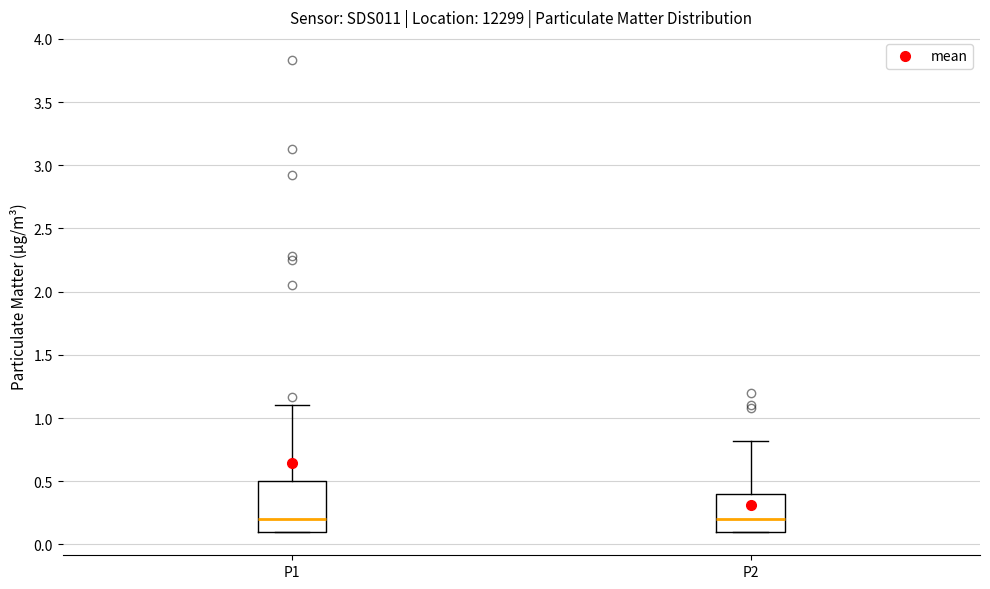

Where is the lower edge of the box for P1 on the y-axis? The values are not printed on the chart, so give them approximately, as read against the axis.

0.1